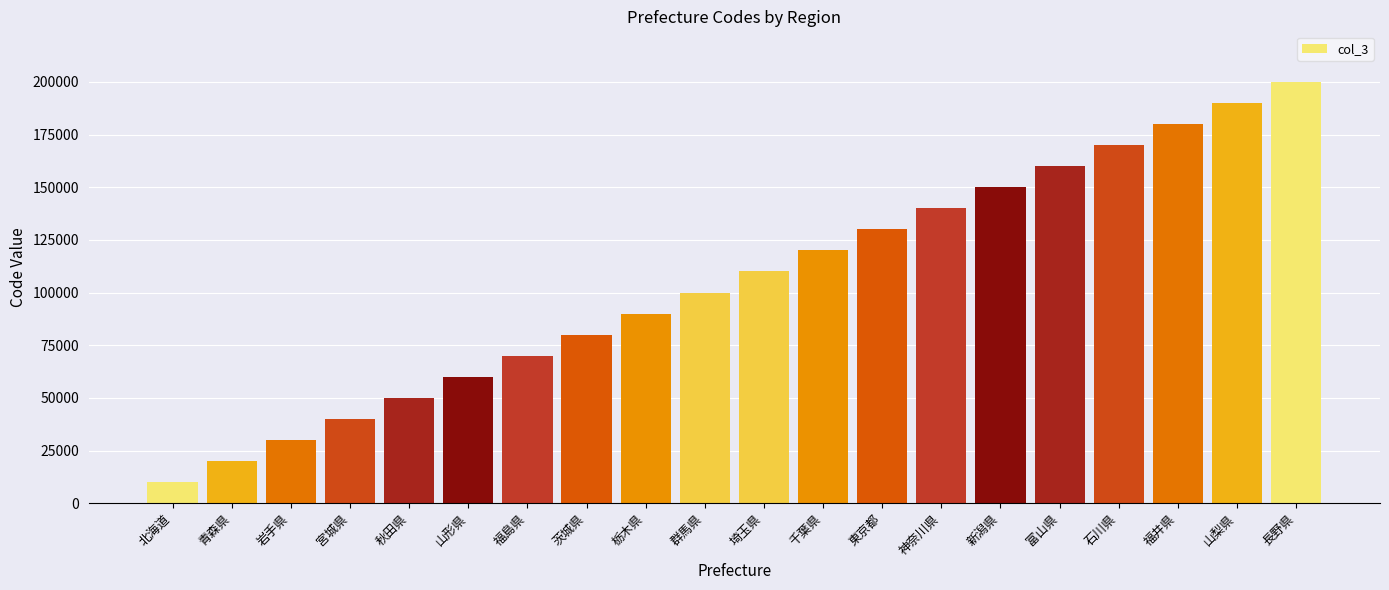

Is it true that the value at 神奈川県 is 140007?

True